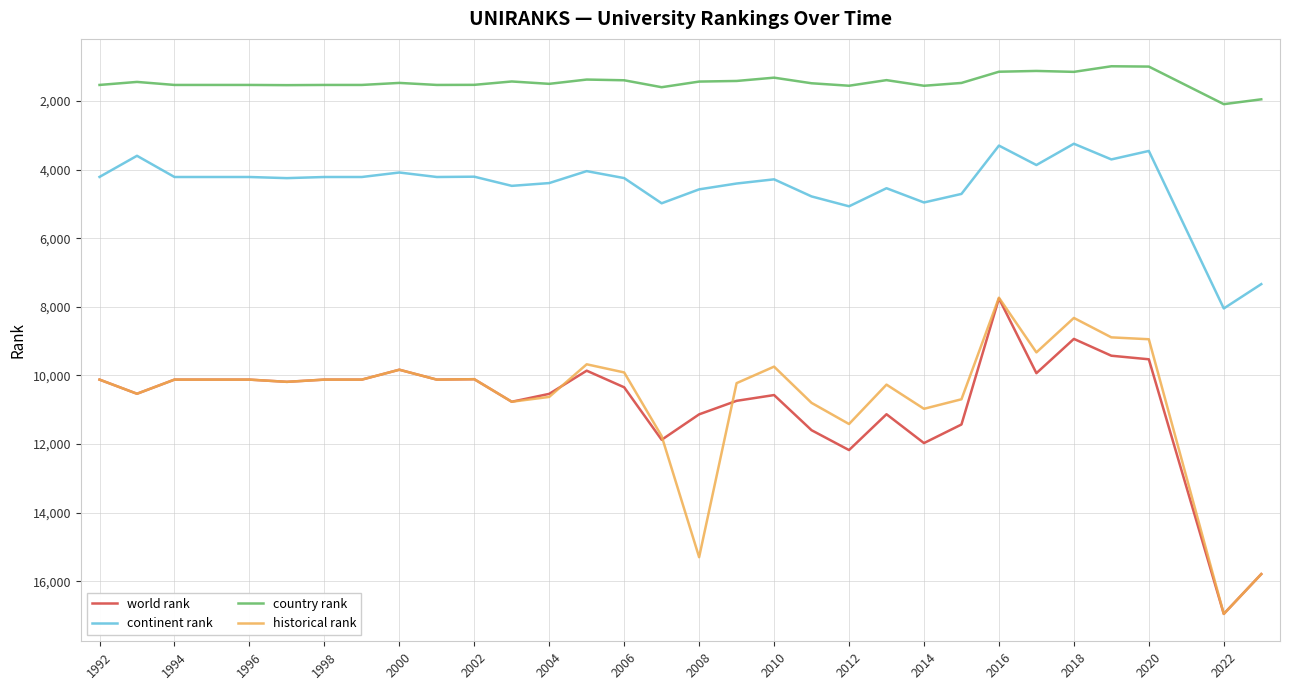

True or false: continent rank and country rank intersect in this chart.

False